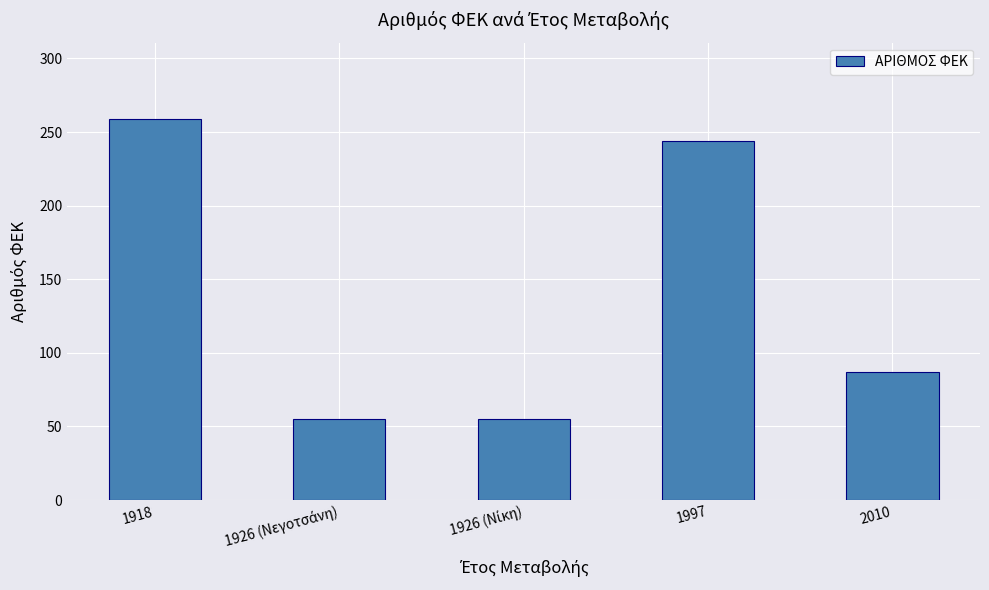

Reading right to left, extract all data points from this chart.

87	244	55	55	259